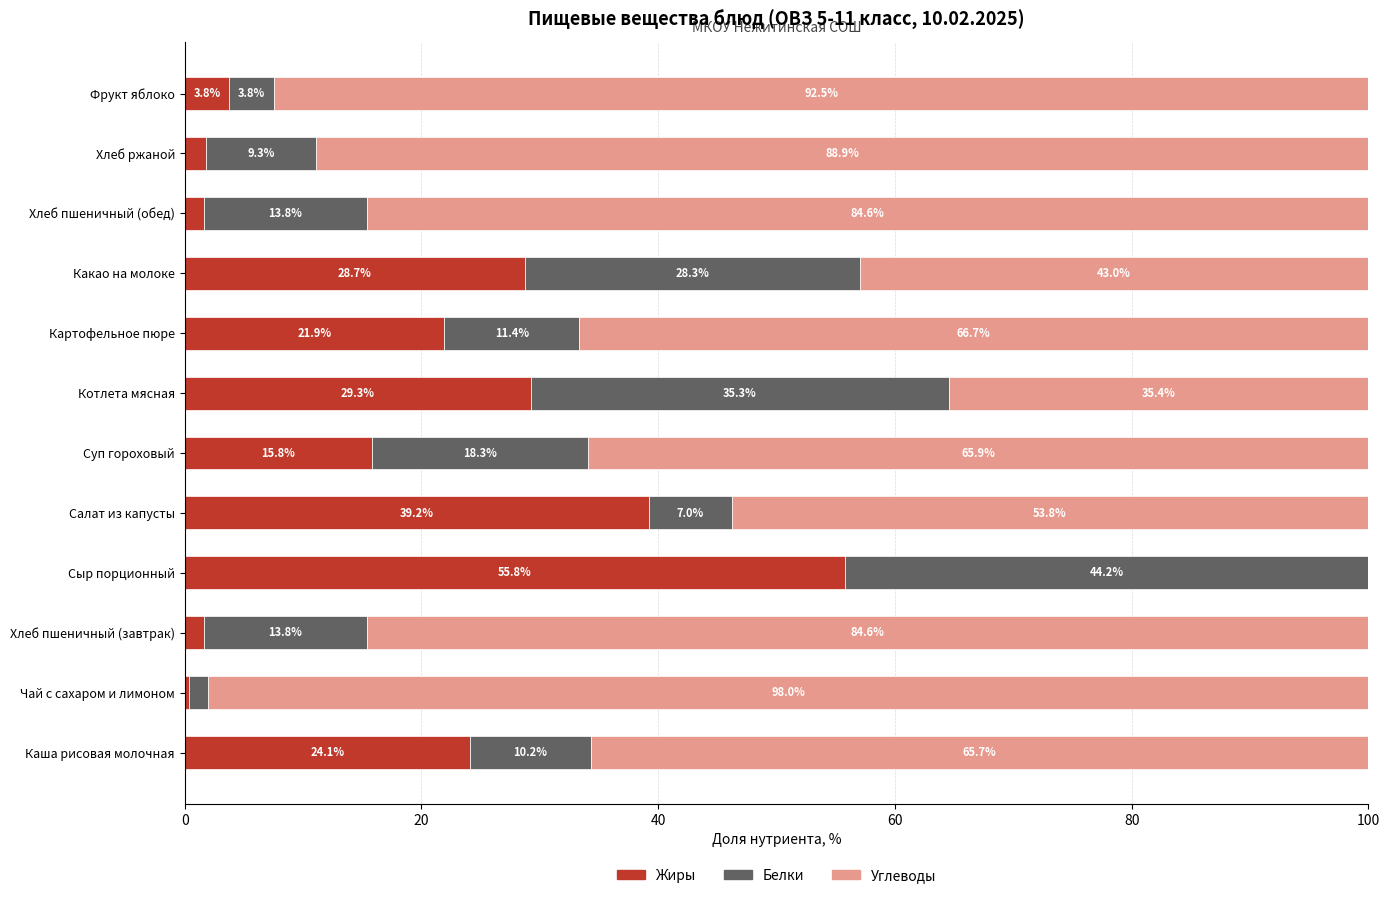

Which category has the highest value in the Жиры series?

Сыр порционный